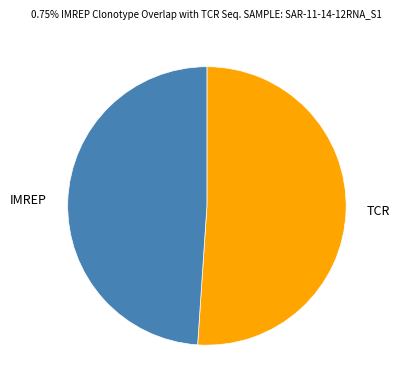

Is it true that IMREP is 49% of the pie?

True